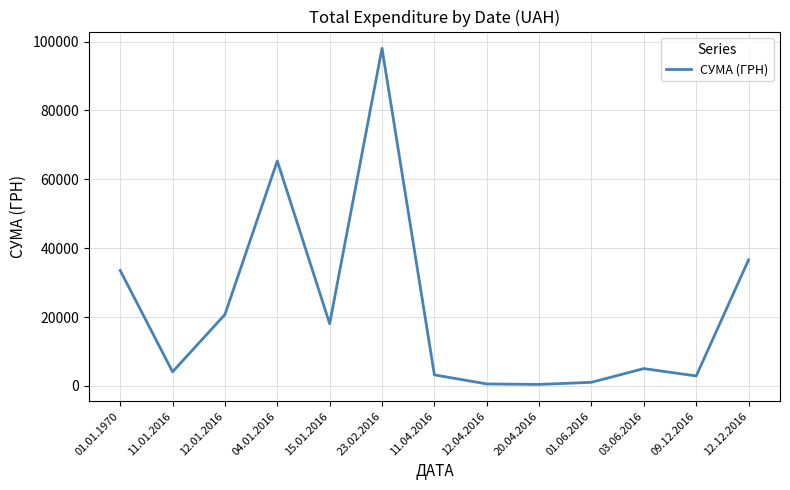

True or false: the data shows 594.0 at 12.04.2016.

True